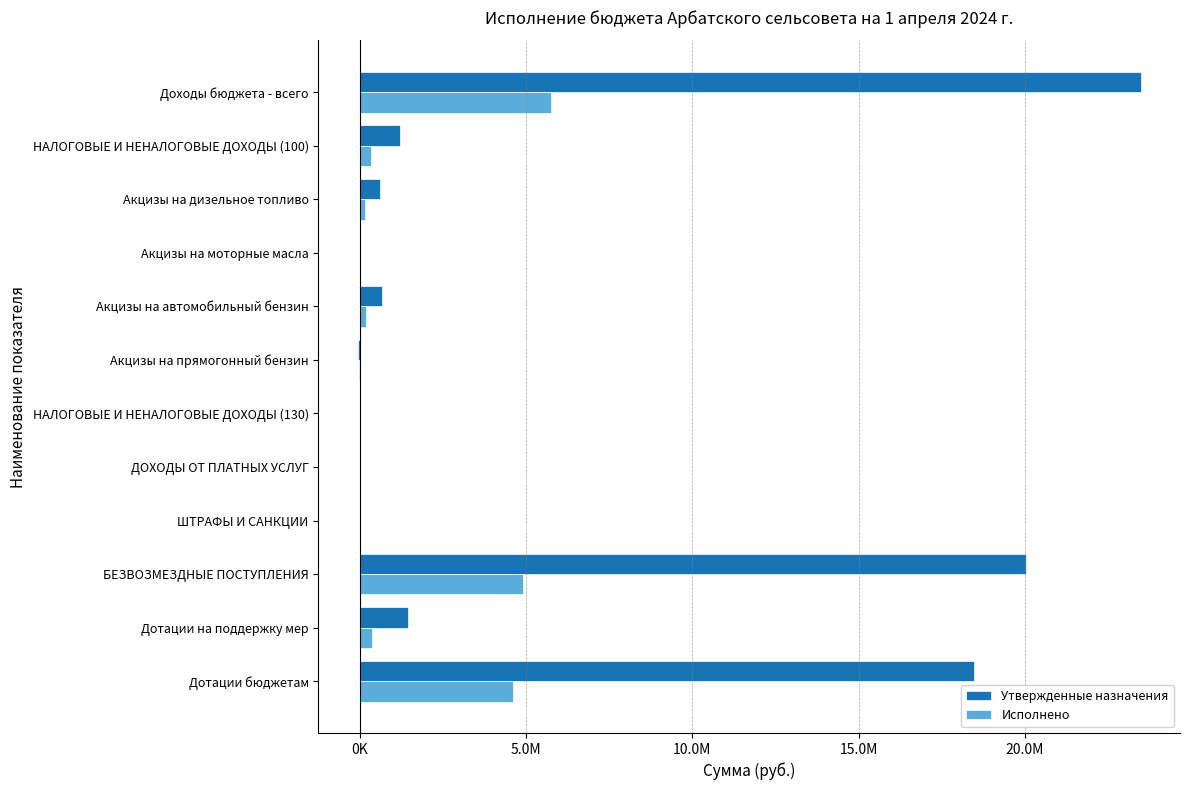

What are all the series names shown in the legend?

Утвержденные назначения, Исполнено